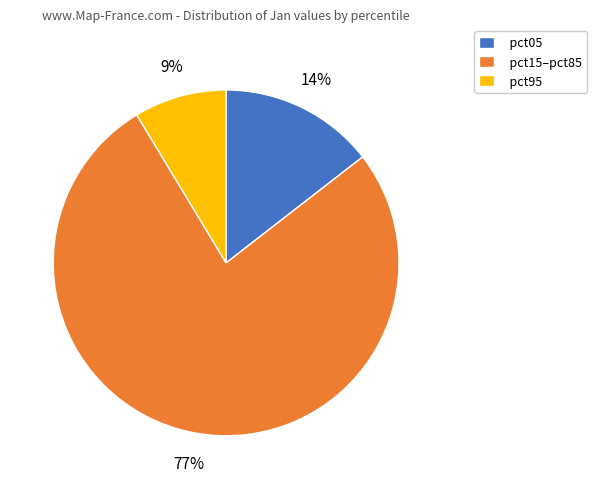

How many slices are in this pie chart?

3